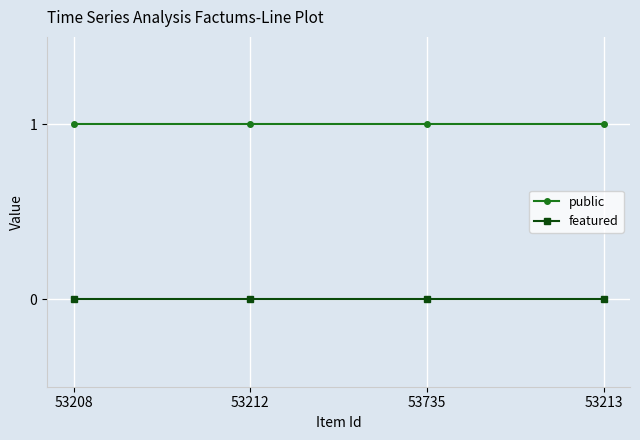

Is the value of featured at 53208 greater than the value of public at 53208?

No